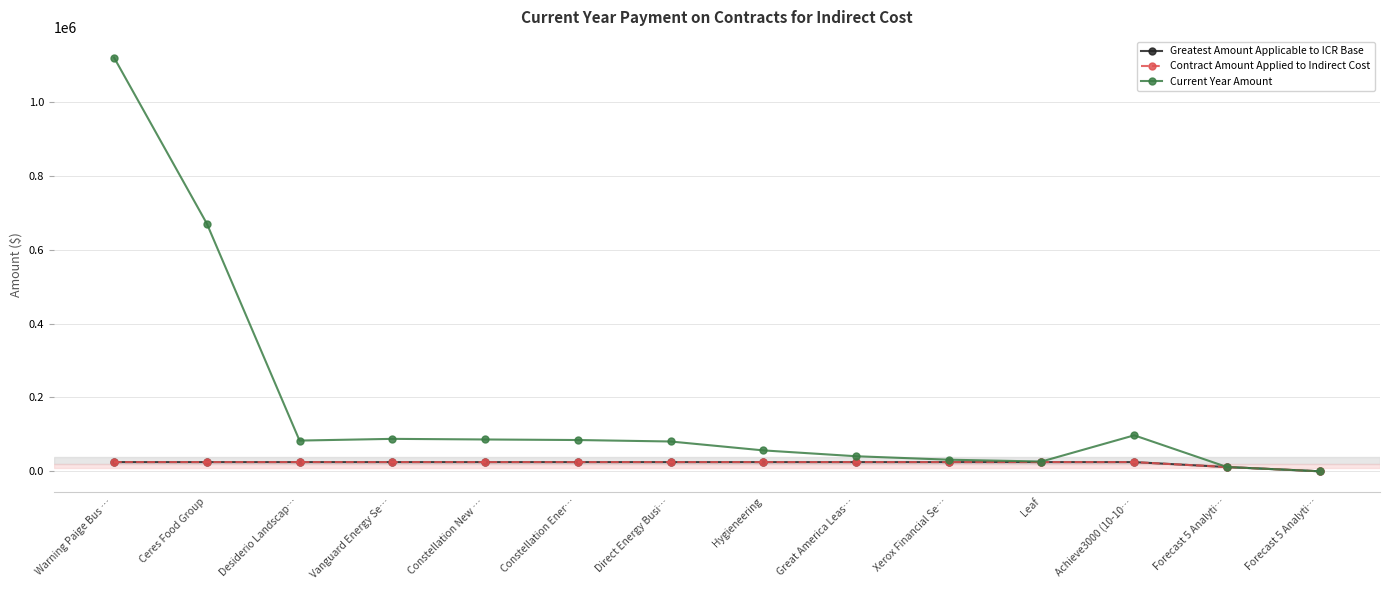

Rank the categories by Greatest Amount Applicable to ICR Base value from lowest to highest.

Forecast 5 Analyti…, Forecast 5 Analyti…, Warning Paige Bus …, Ceres Food Group, Desiderio Landscap…, Vanguard Energy Se…, Constellation New …, Constellation Ener…, Direct Energy Busi…, Hygieneering, Great America Leas…, Xerox Financial Se…, Leaf, Achieve3000 (10-10…